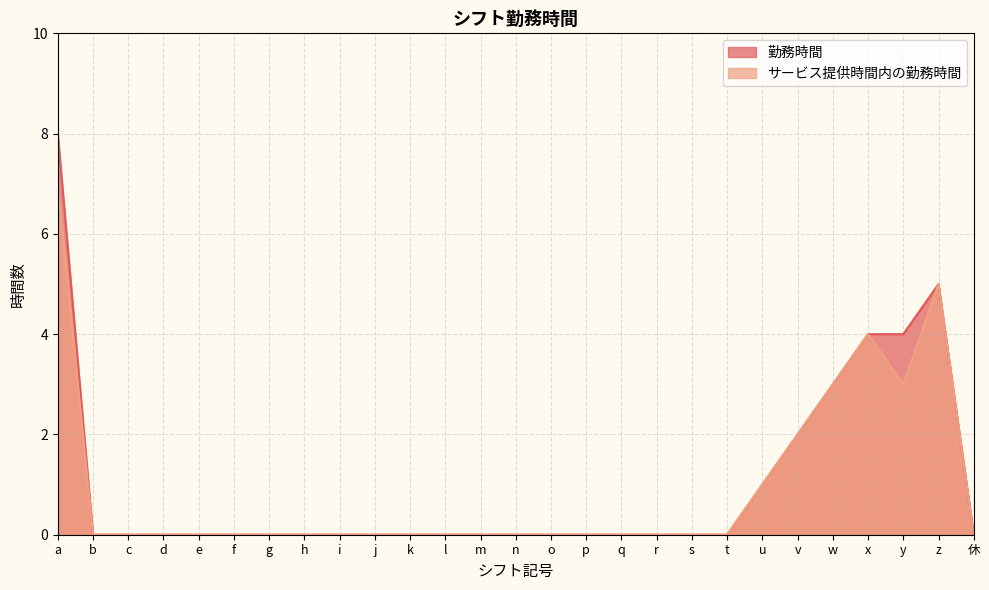

What is the highest value of the 勤務時間 series?

8